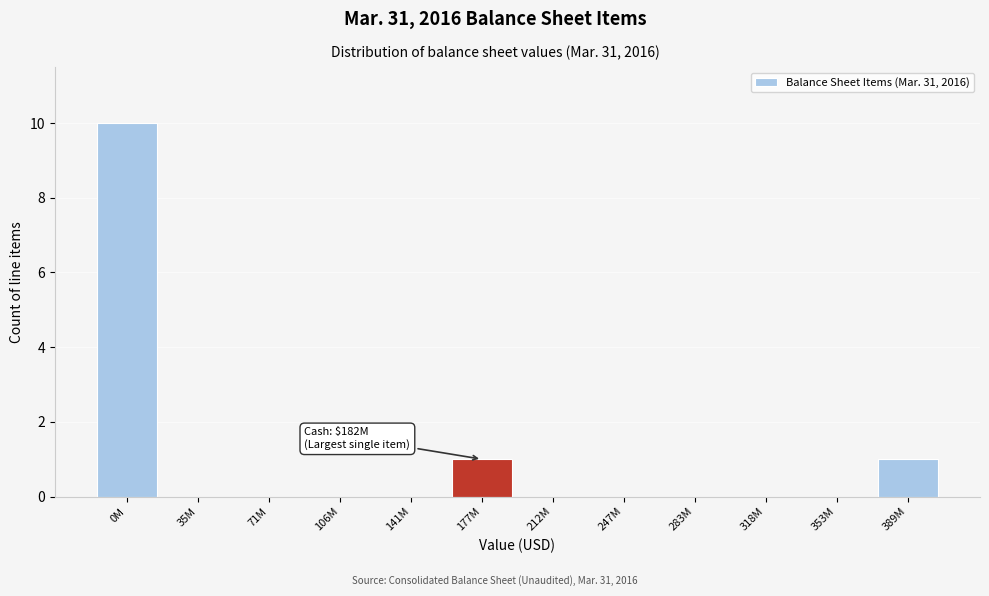

Reading right to left, what are all the values shown in this chart?

389M=1	353M=0	318M=0	283M=0	247M=0	212M=0	177M=1	141M=0	106M=0	71M=0	35M=0	0M=10